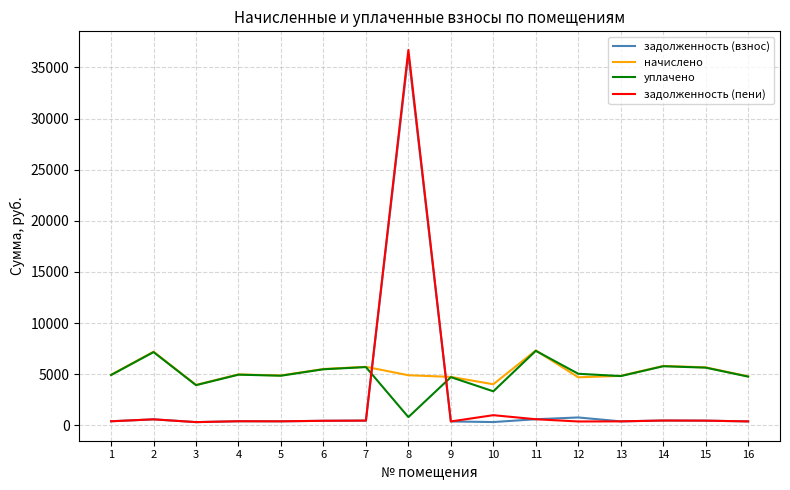

What is the highest value of the задолженность (взнос) series?

36291.9